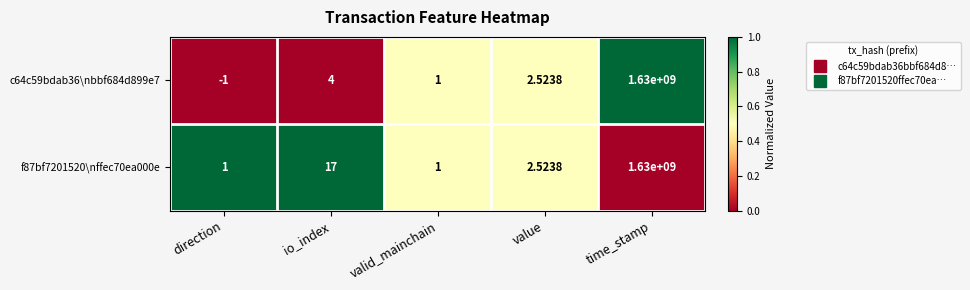

At which label does f87bf7201520\nffec70ea000e first exceed 2?

io_index